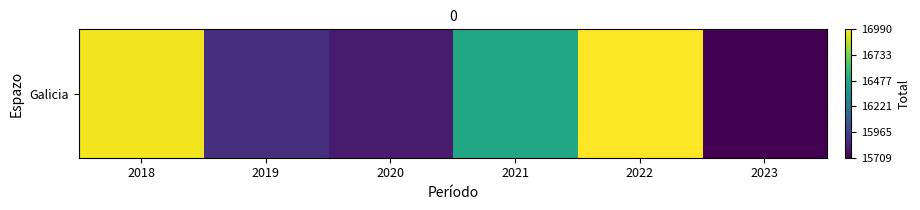

At which label is the value closest to 16349?

2021